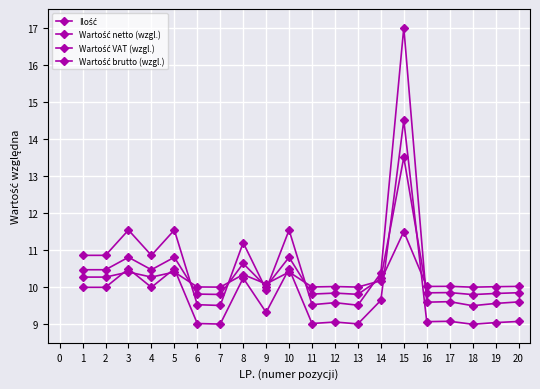

List the series in order of their peak value, highest first.

Ilość, Wartość netto (wzgl.), Wartość VAT (wzgl.), Wartość brutto (wzgl.)